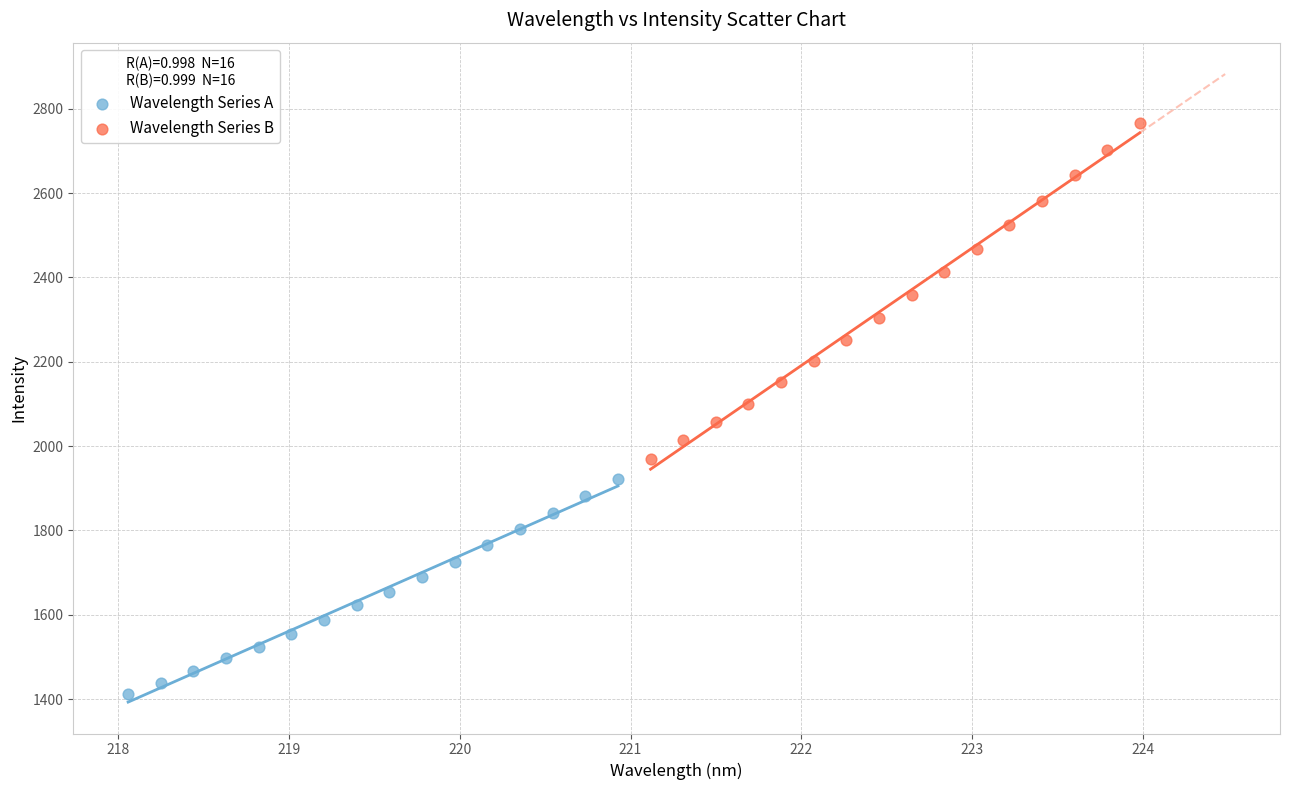

Which series reaches the minimum Y coordinate?

Wavelength Series A